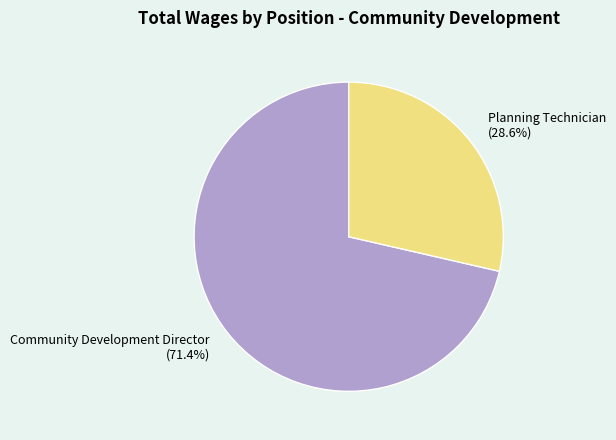

To the nearest percent, what percentage of the pie is Planning Technician?

29%